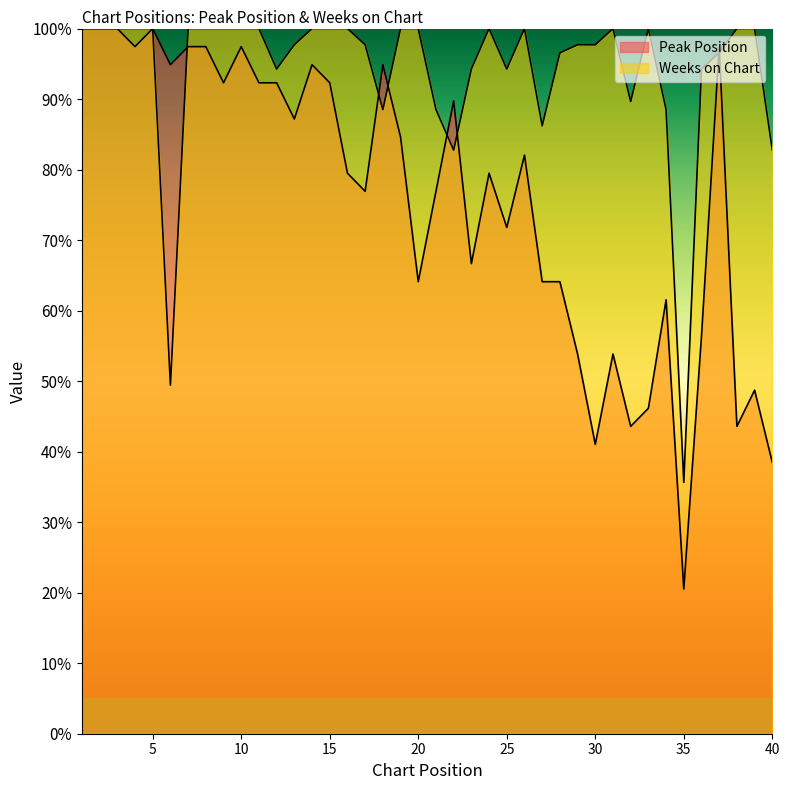

Count the number of data series in this chart.

2